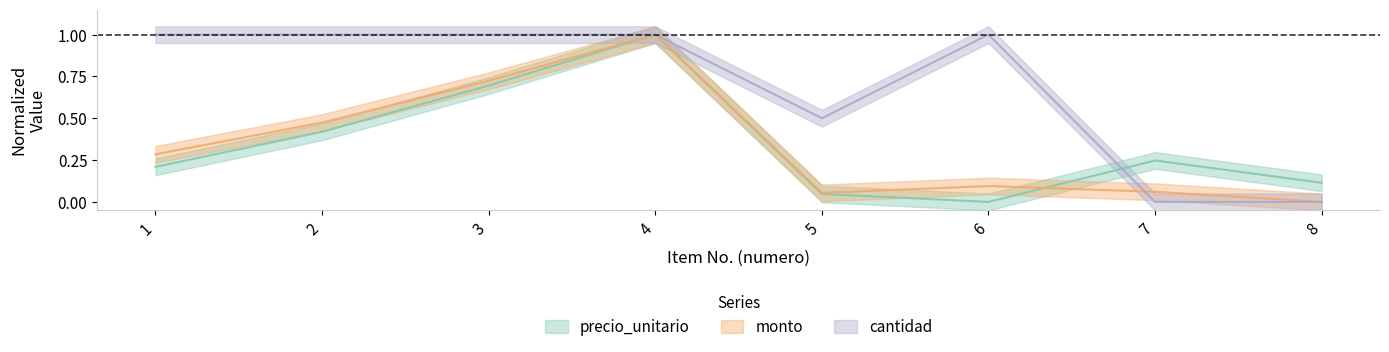

What is the difference between the precio_unitario values at 8 and 3?

0.6